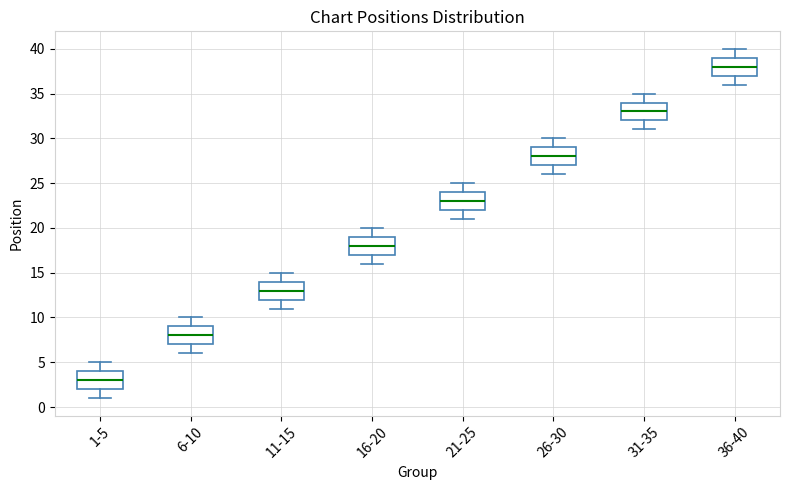

Reading left to right, transcribe this box plot: for each box, give where its median line is, the range the box spans, and where its two whiskers end, as read against the y-axis. The values are not printed on the chart, so give them approximately, as read against the axis.

1-5: median 3, box 2 to 4, whiskers 1 to 5
6-10: median 8, box 7 to 9, whiskers 6 to 10
11-15: median 13, box 12 to 14, whiskers 11 to 15
16-20: median 18, box 17 to 19, whiskers 16 to 20
21-25: median 23, box 22 to 24, whiskers 21 to 25
26-30: median 28, box 27 to 29, whiskers 26 to 30
31-35: median 33, box 32 to 34, whiskers 31 to 35
36-40: median 38, box 37 to 39, whiskers 36 to 40